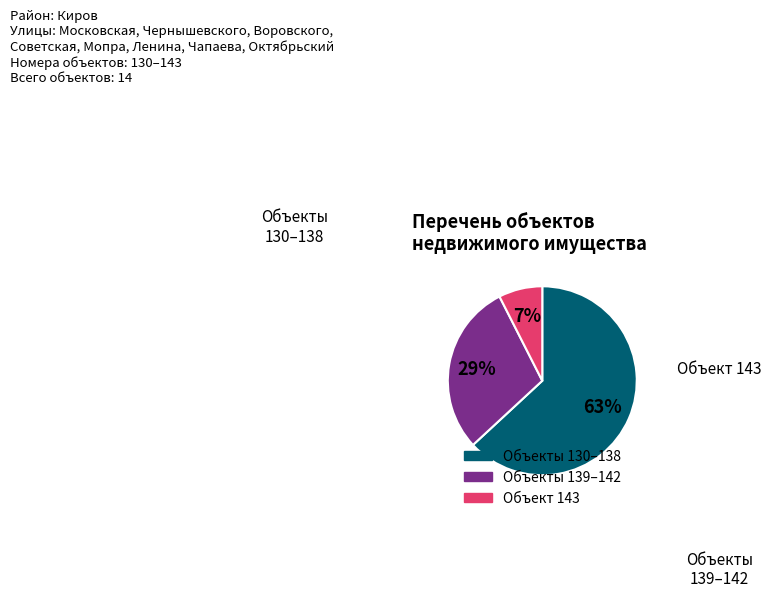

To the nearest percent, what is the average slice percentage?

33%